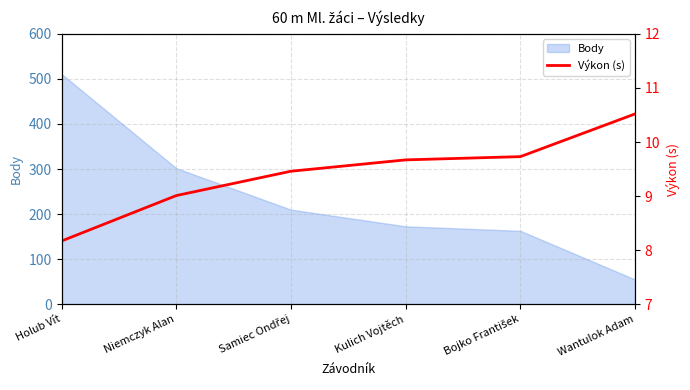

Read the value at Niemczyk Alan.

9.0